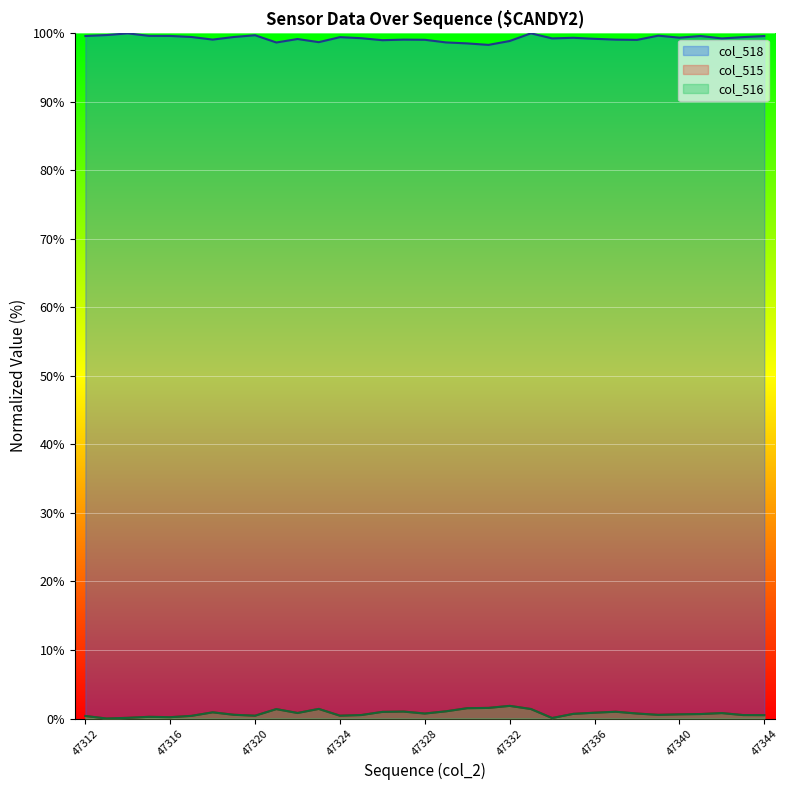

What is the value of the col_515 point at the 5th from the left?

0.2